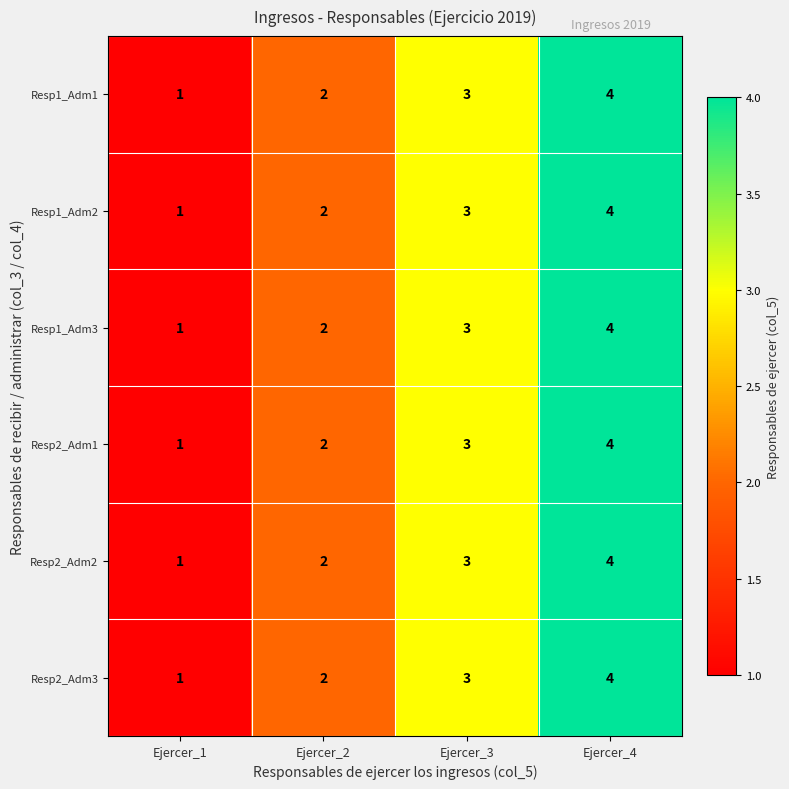

What is the difference between the maximum and minimum values in the Resp1_Adm1 series?

3